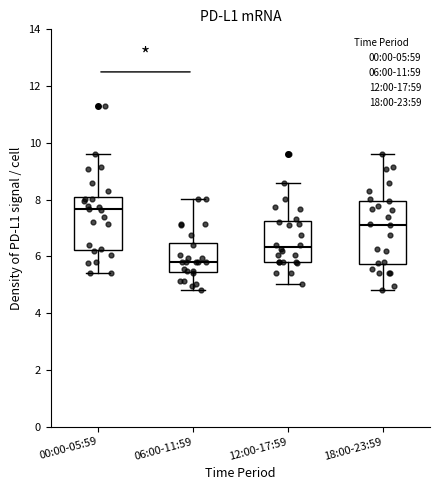

Where does the upper whisker of the box for 06:00-11:59 end on the y-axis? The values are not printed on the chart, so give them approximately, as read against the axis.

8.0